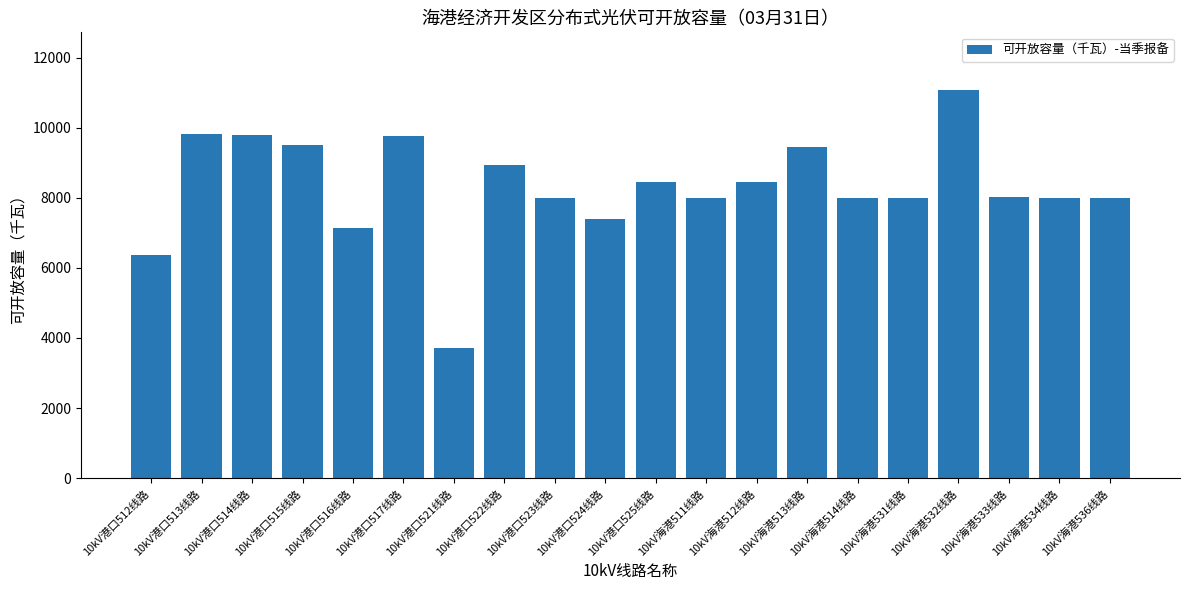

What is the difference between the values at 10kV港口512线路 and 10kV港口513线路?

3446